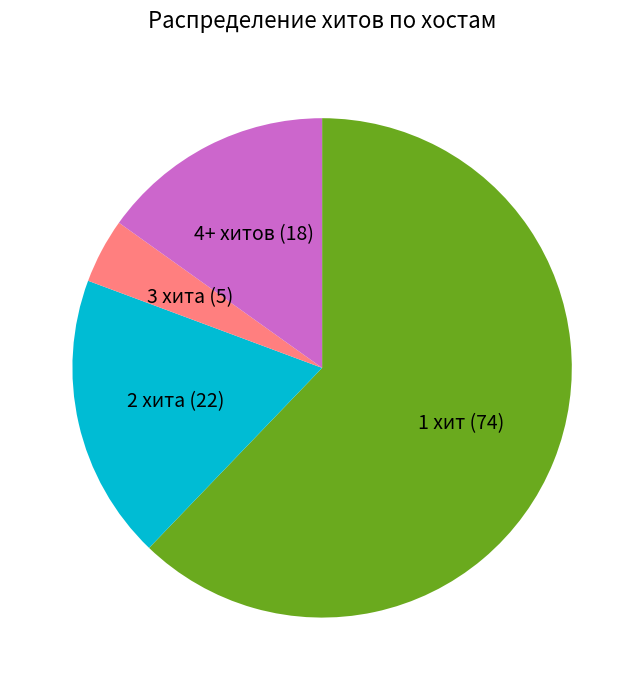

Is there a majority slice in this chart?

Yes